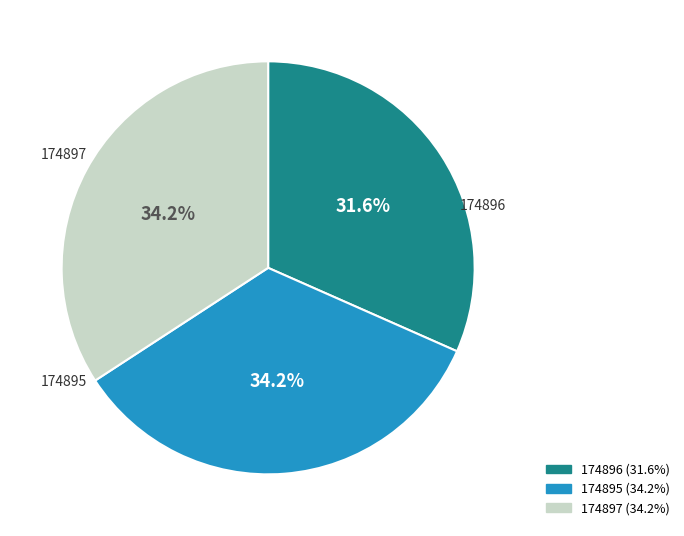

Which category has the smallest portion of the pie?

174896